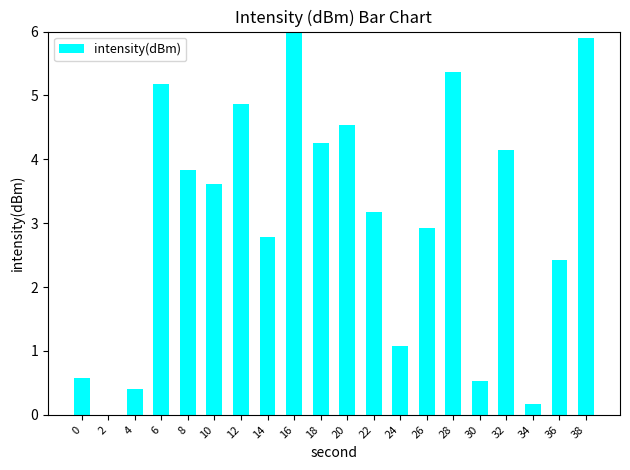

Is it true that the value at 36 is 4.2?

False